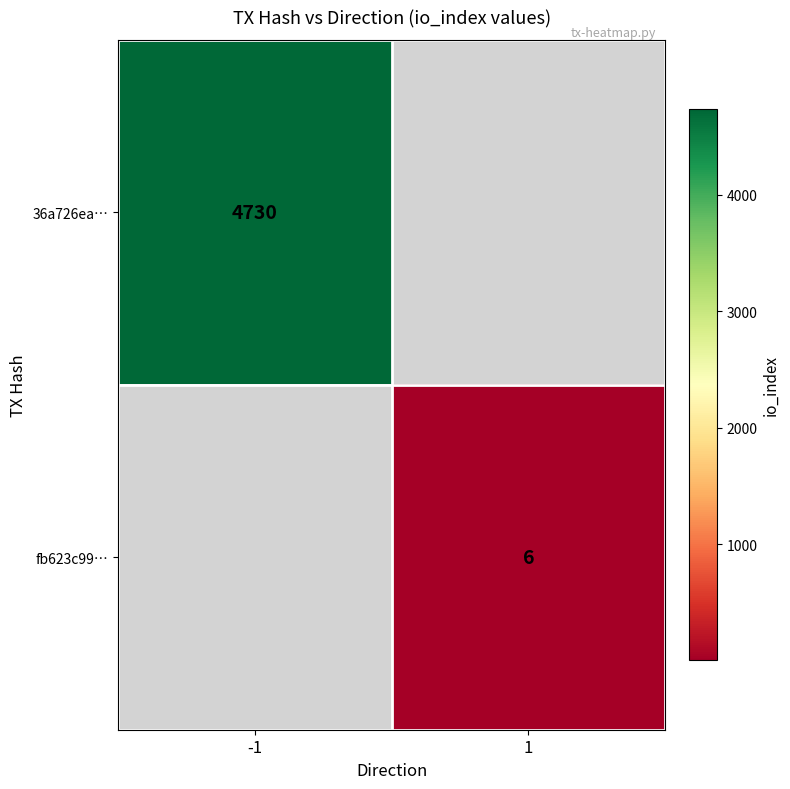

At how many categories does at least one series exceed 3444?

1